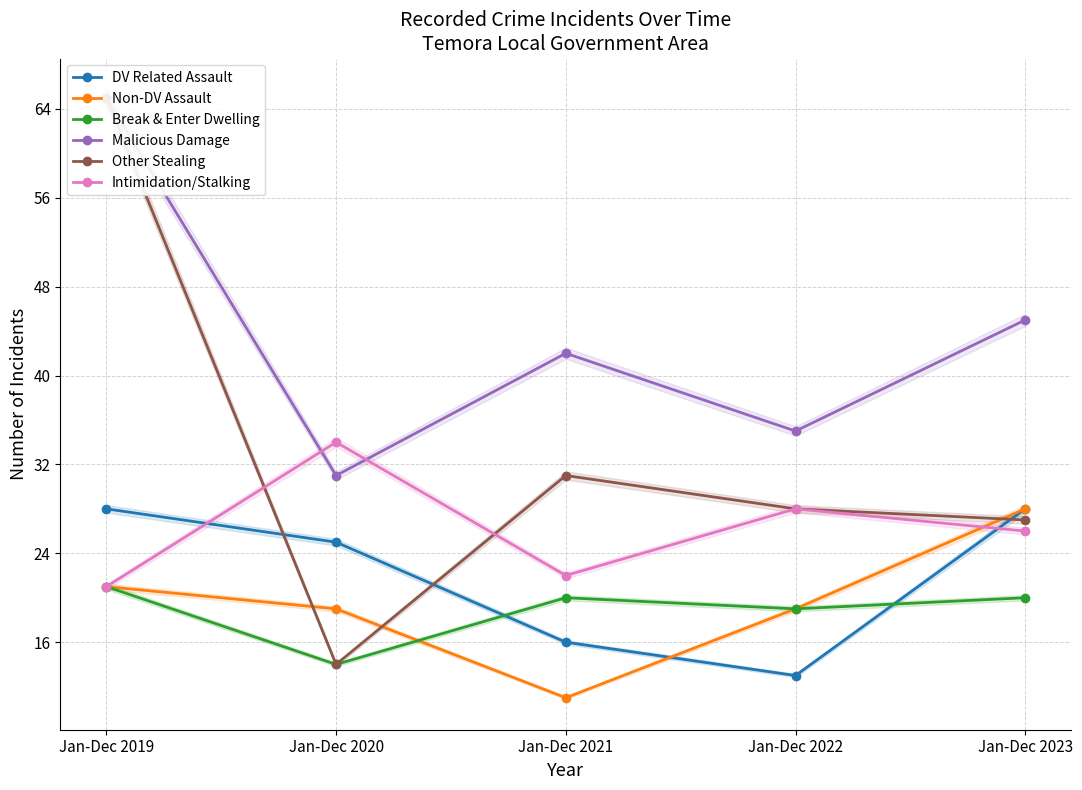

At which label is Malicious Damage closest to 48?

Jan-Dec 2023